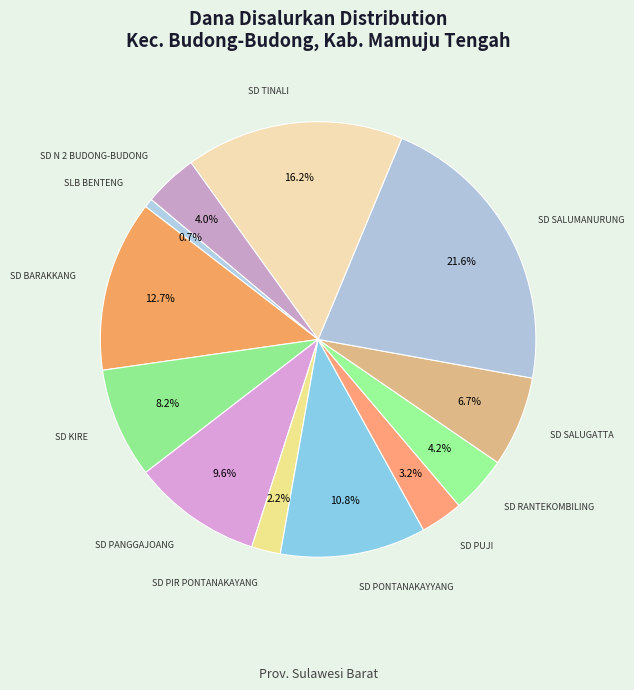

Count the number of slices in the pie.

12